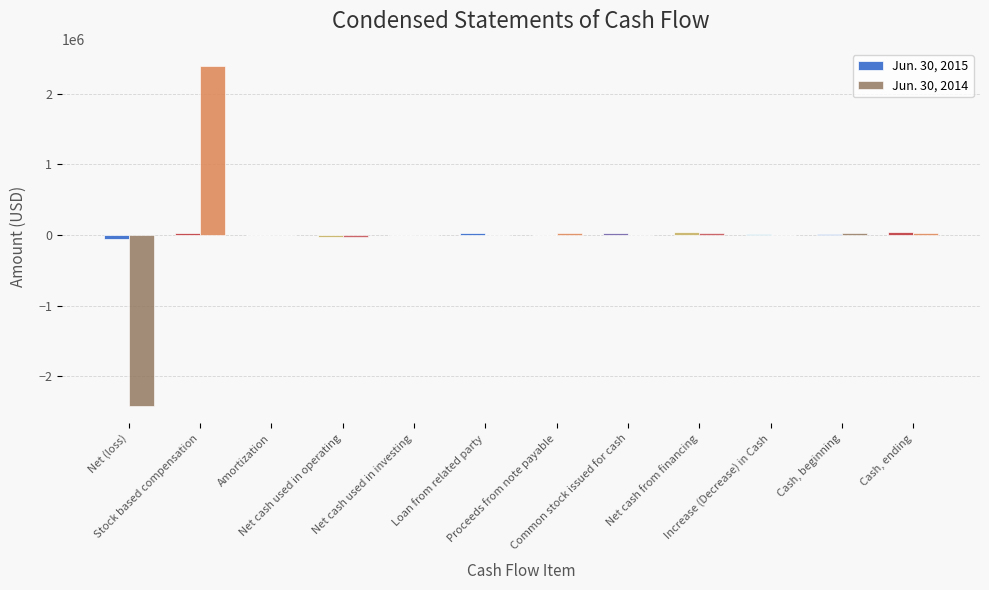

Reading left to right, list all the values displayed in this chart.

Jun. 30, 2015: -57066	27500	1067	-29726	0	25000	0	25000	50000	20274	21113	41387
Jun. 30, 2014: -2423008	2393750	465	-28793	-5600	0	25096	5000	30096	-4297	33655	29358